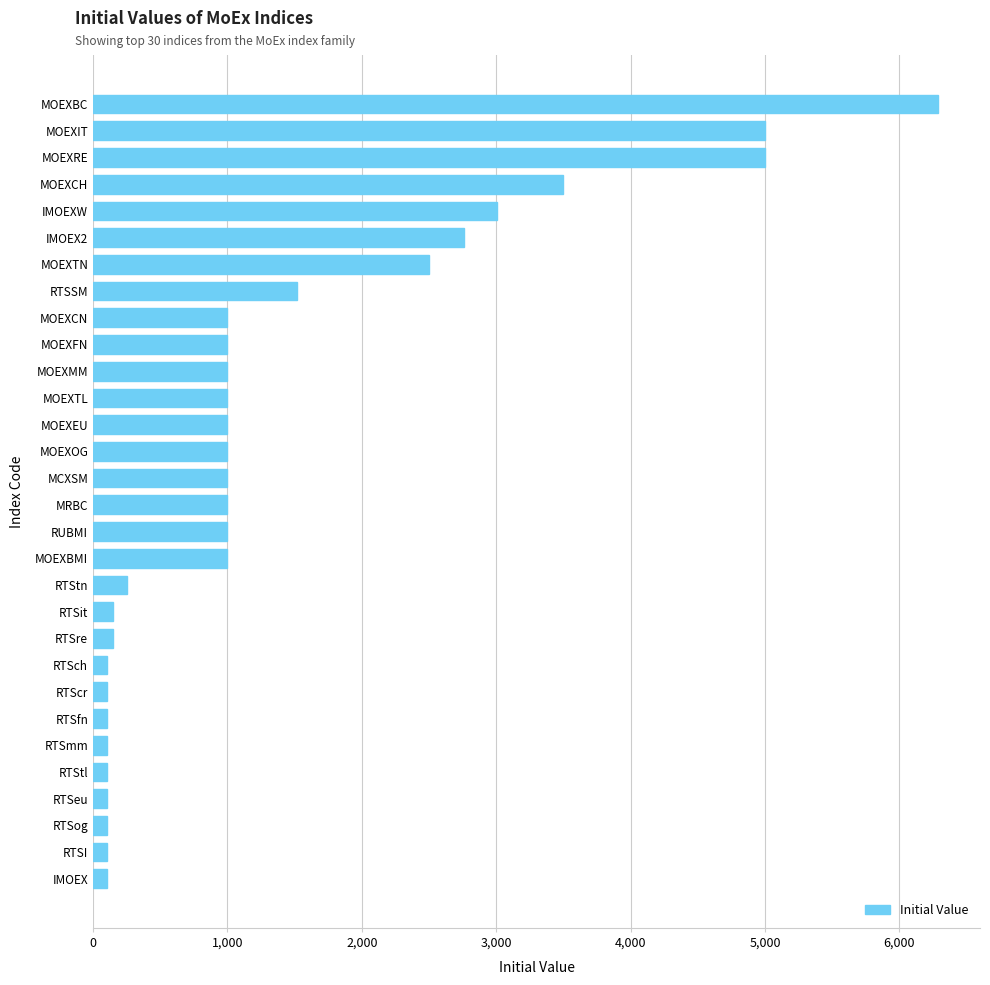

Are the bars grouped side by side (vs. stacked)?

No